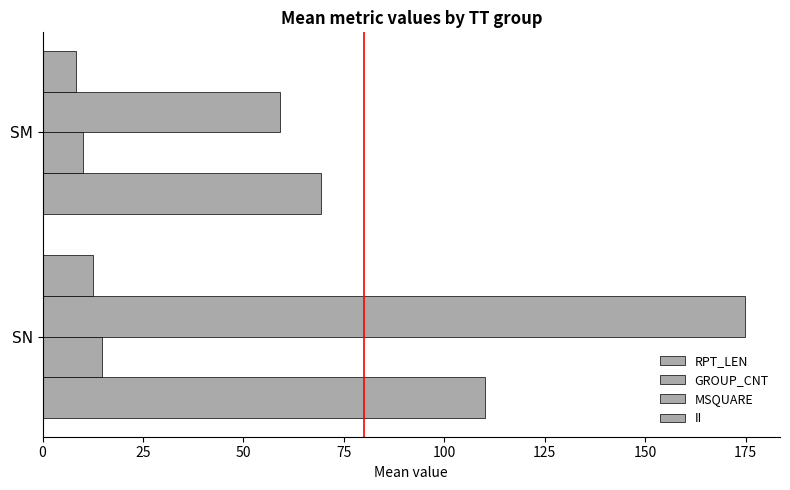

What is the highest value of the MSQUARE series?

174.8